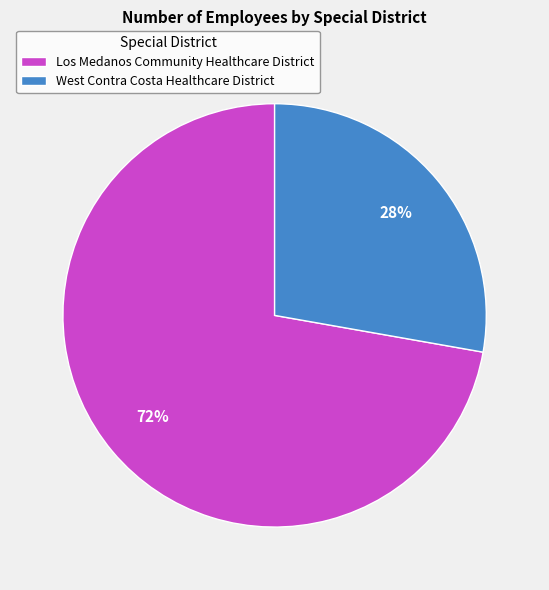

The West Contra Costa Healthcare District slice represents 28% of the pie. True or false?

True